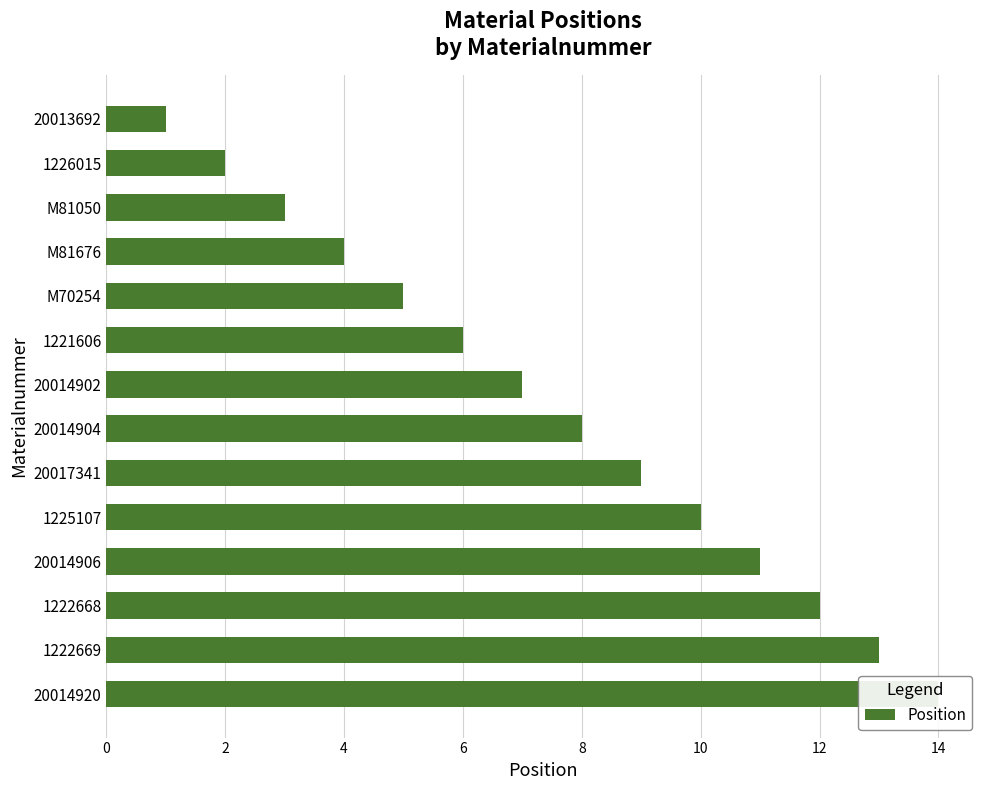

Count the number of values greater than 8.

6